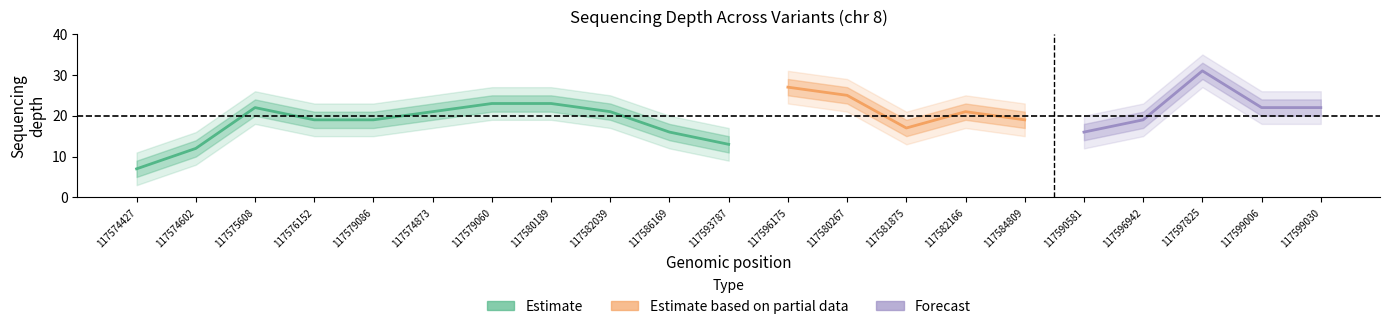

How many lines are shown in the chart?

5